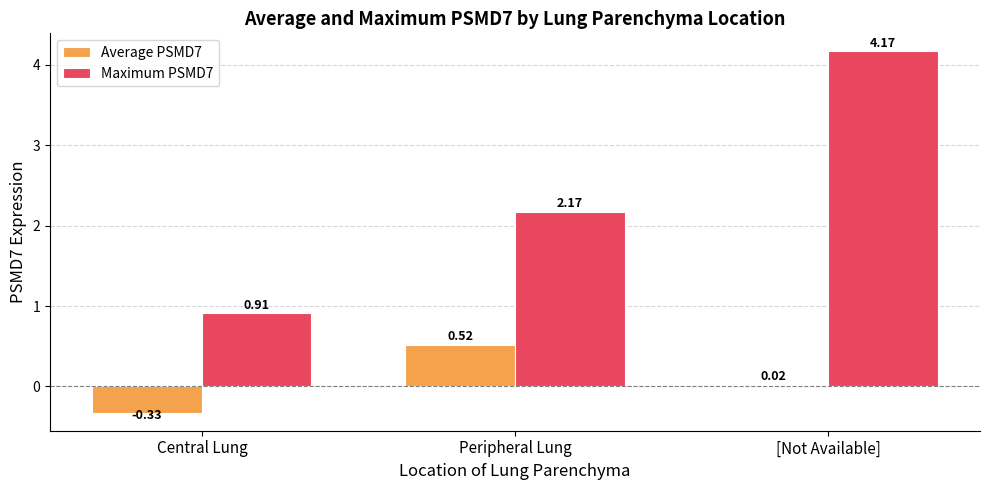

Does the chart contain stacked bars?

No